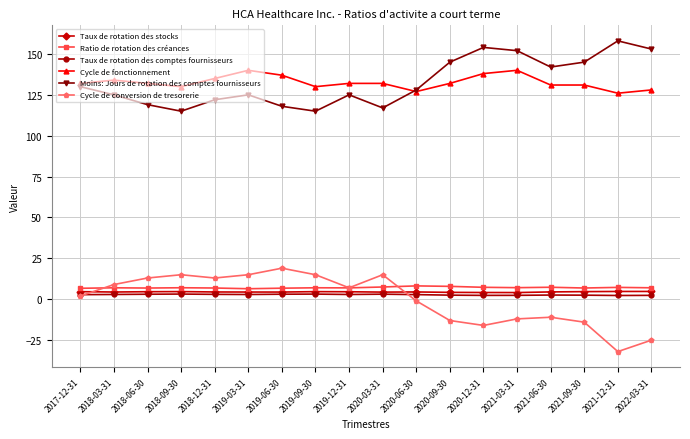

Is it true that Moins: Jours de rotation des comptes fournisseurs equals 175.0 at 2018-03-31?

False